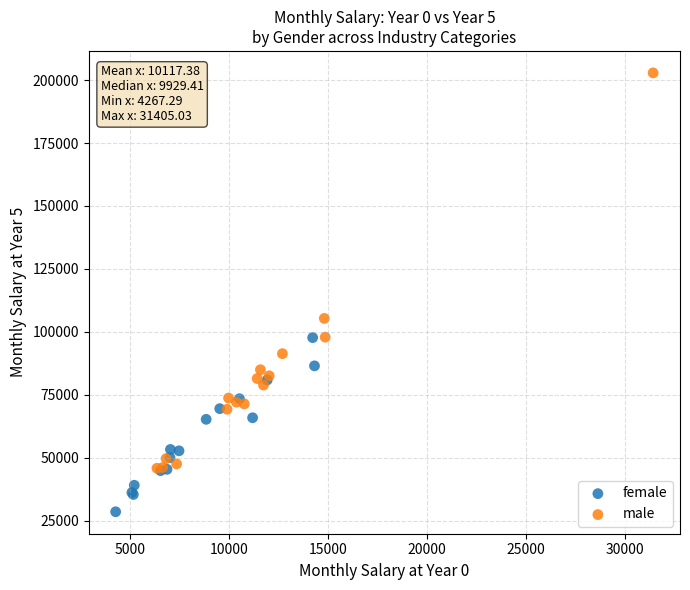

Which series reaches the maximum Y coordinate?

male